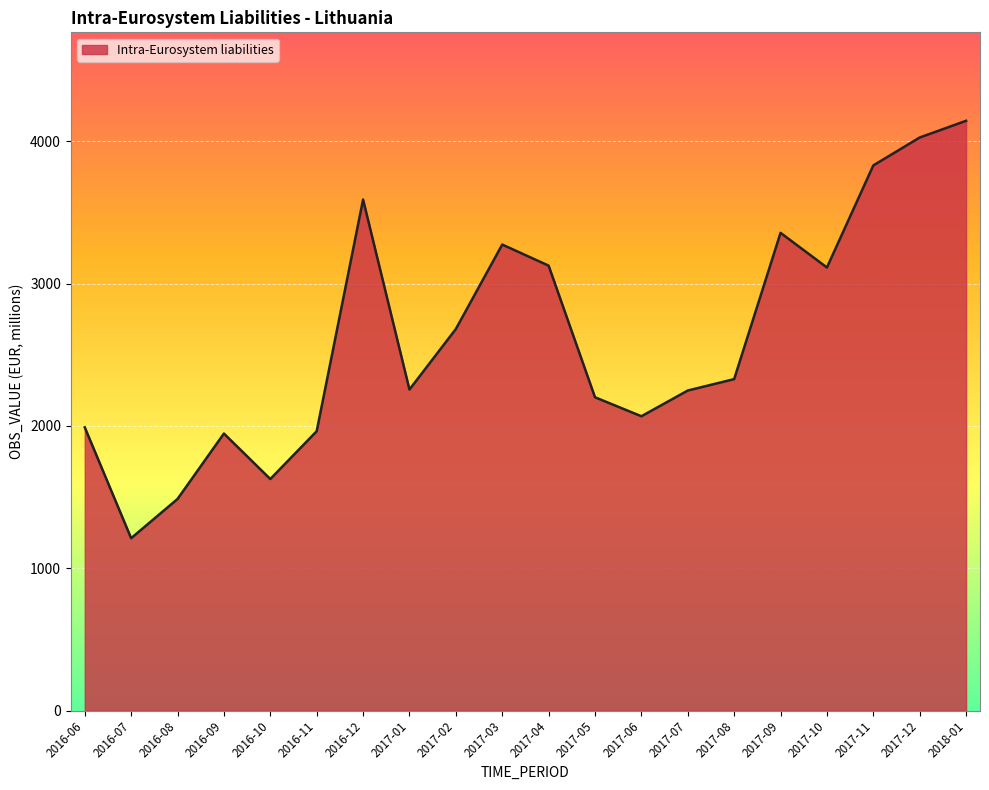

Approximately how many times larger is the value at 2016-11 compared to 2016-10?

1.2